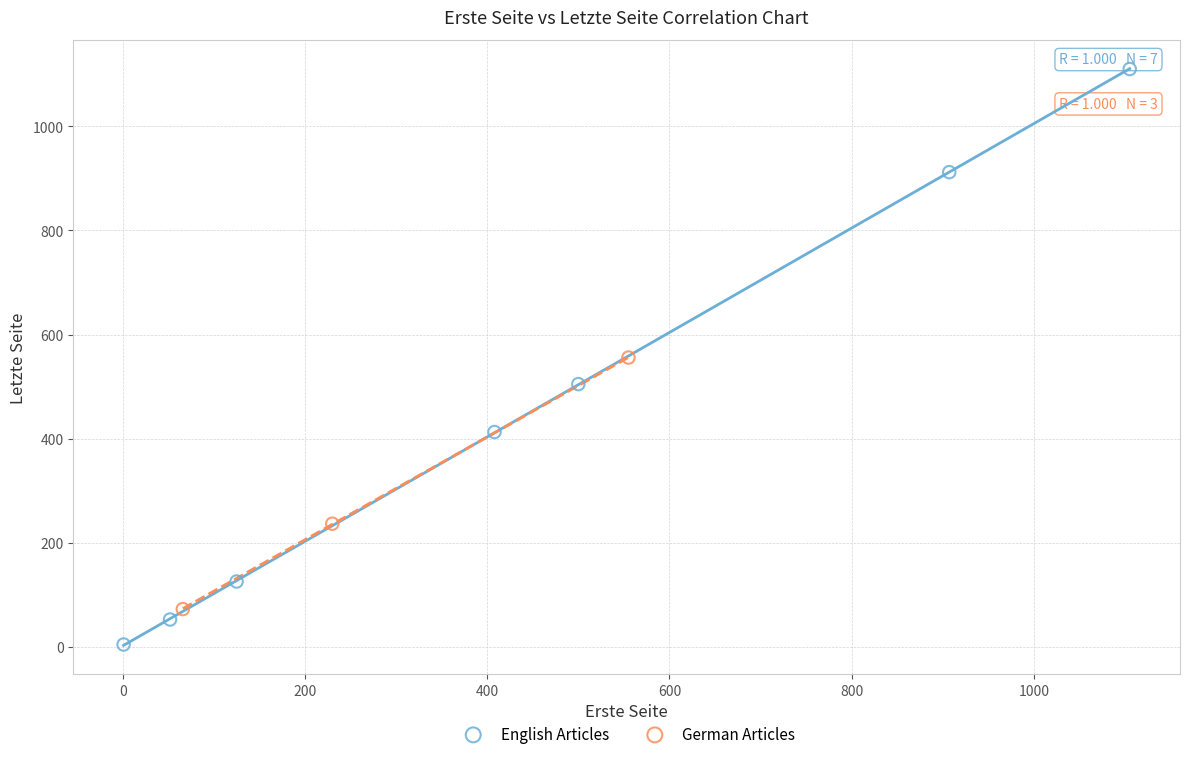

Which series has the widest spread of Y values?

English Articles